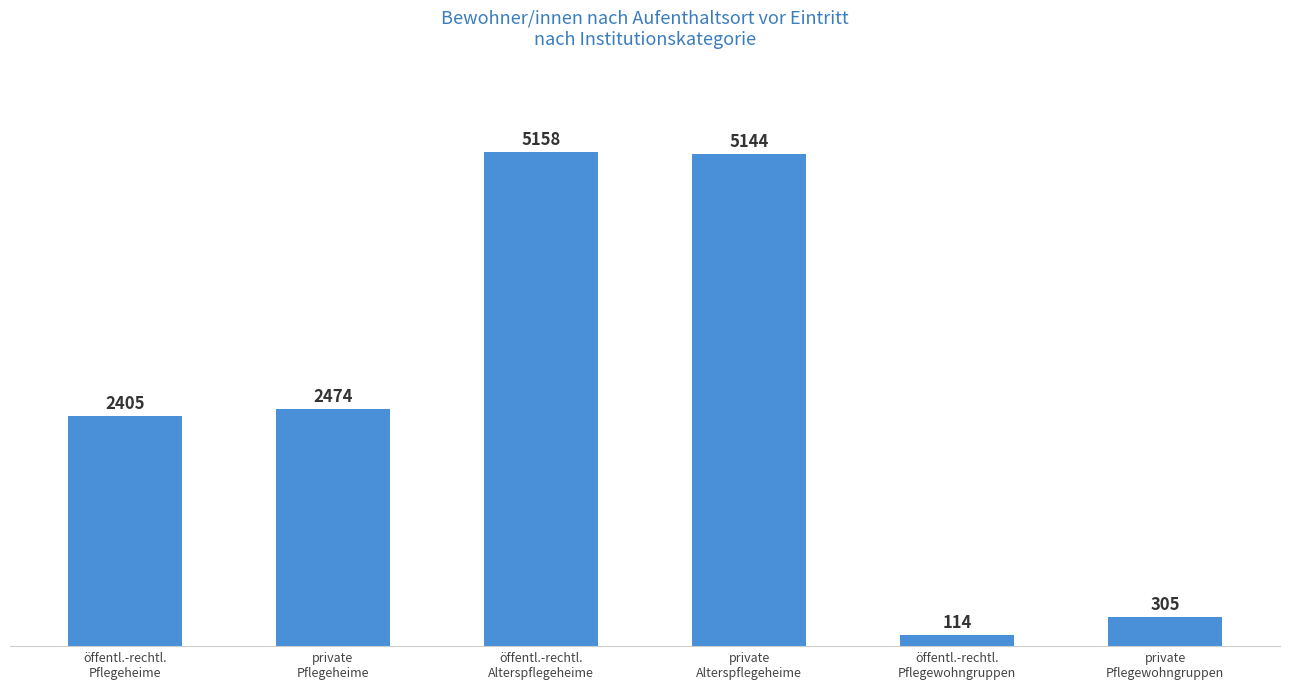

How many distinct data groups are displayed?

1